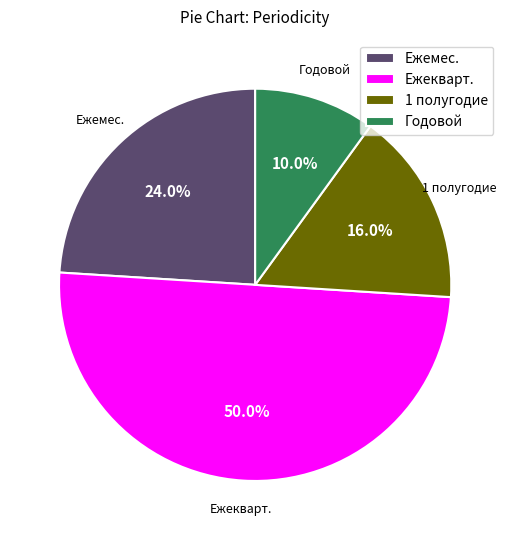

Rank the categories by value from highest to lowest.

Ежекварт., Ежемес., 1 полугодие, Годовой